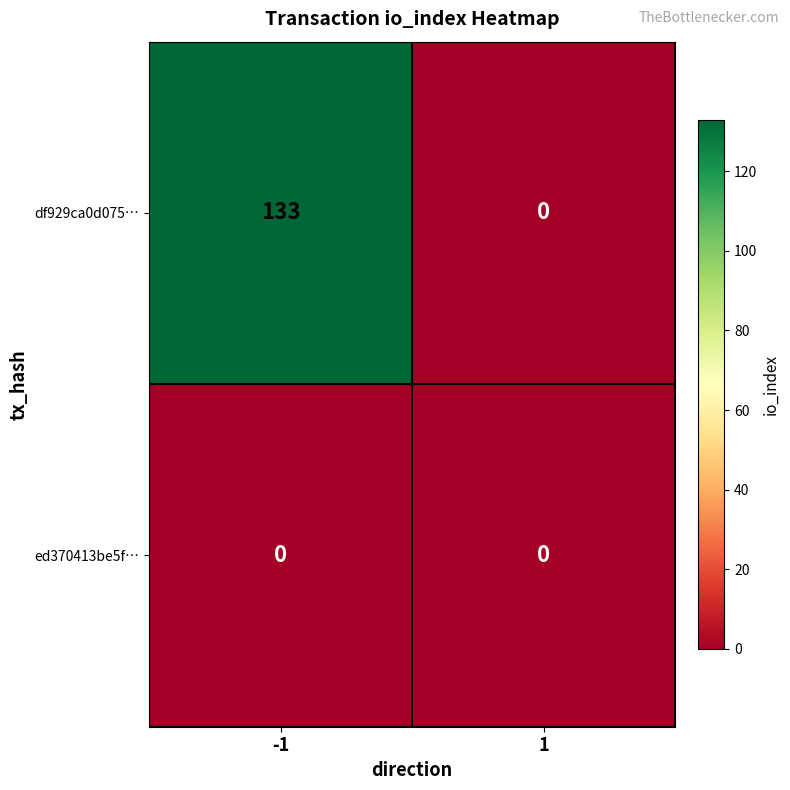

Rank the categories by df929ca0d075… value from lowest to highest.

1, -1